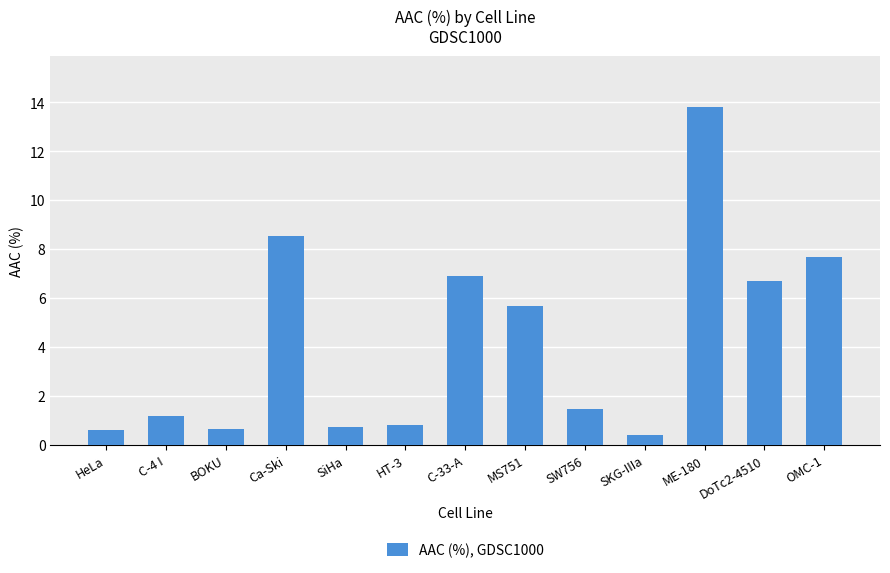

Where does the data first go above 1?

C-4 I